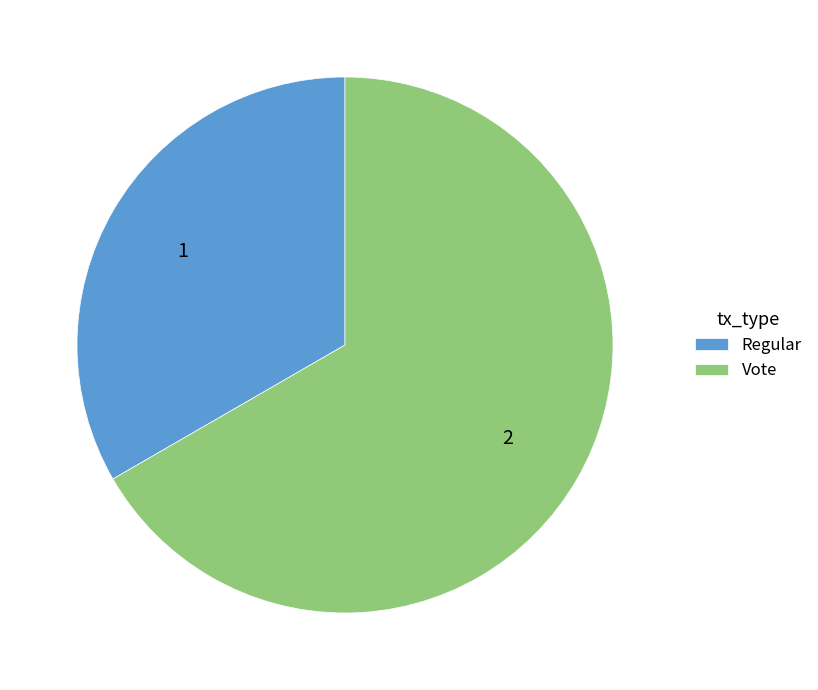

What is the majority slice?

Vote